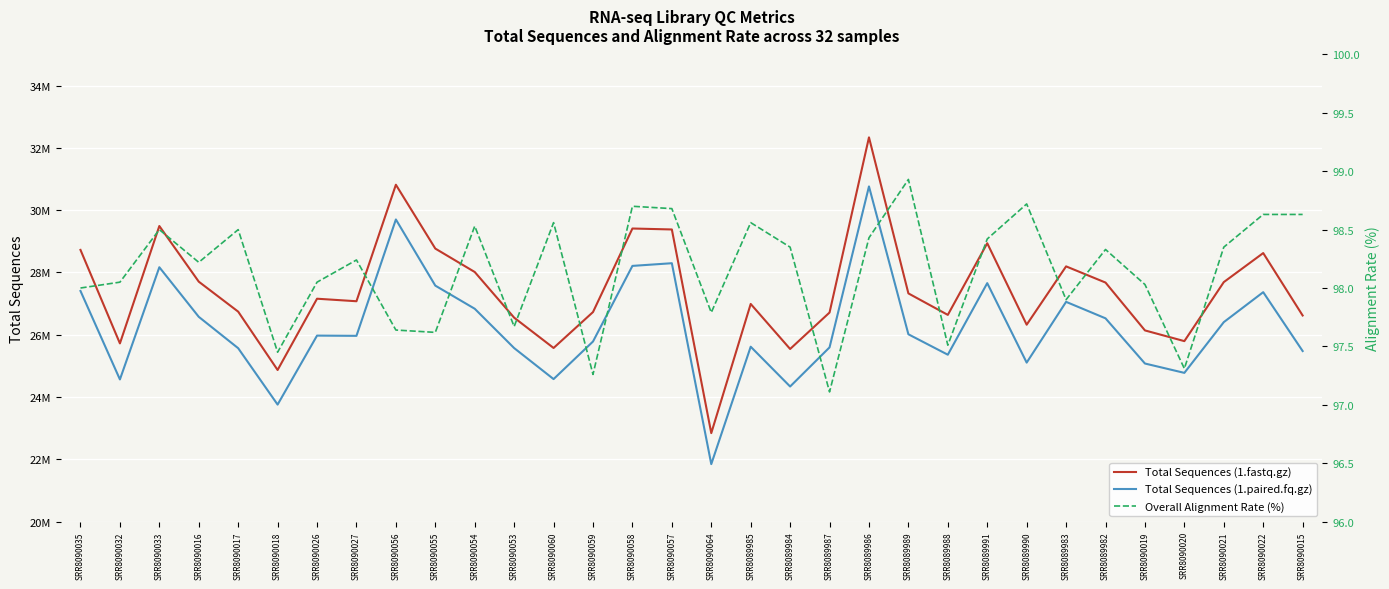

List the labels in order of Total Sequences (1.fastq.gz) value, largest first.

SRR8089986, SRR8090056, SRR8090033, SRR8090058, SRR8090057, SRR8089991, SRR8090055, SRR8090035, SRR8090022, SRR8089983, SRR8090054, SRR8090016, SRR8090021, SRR8089982, SRR8089989, SRR8090026, SRR8090027, SRR8089985, SRR8090017, SRR8090059, SRR8089987, SRR8089988, SRR8090015, SRR8090053, SRR8089990, SRR8090019, SRR8090020, SRR8090032, SRR8090060, SRR8089984, SRR8090018, SRR8090064